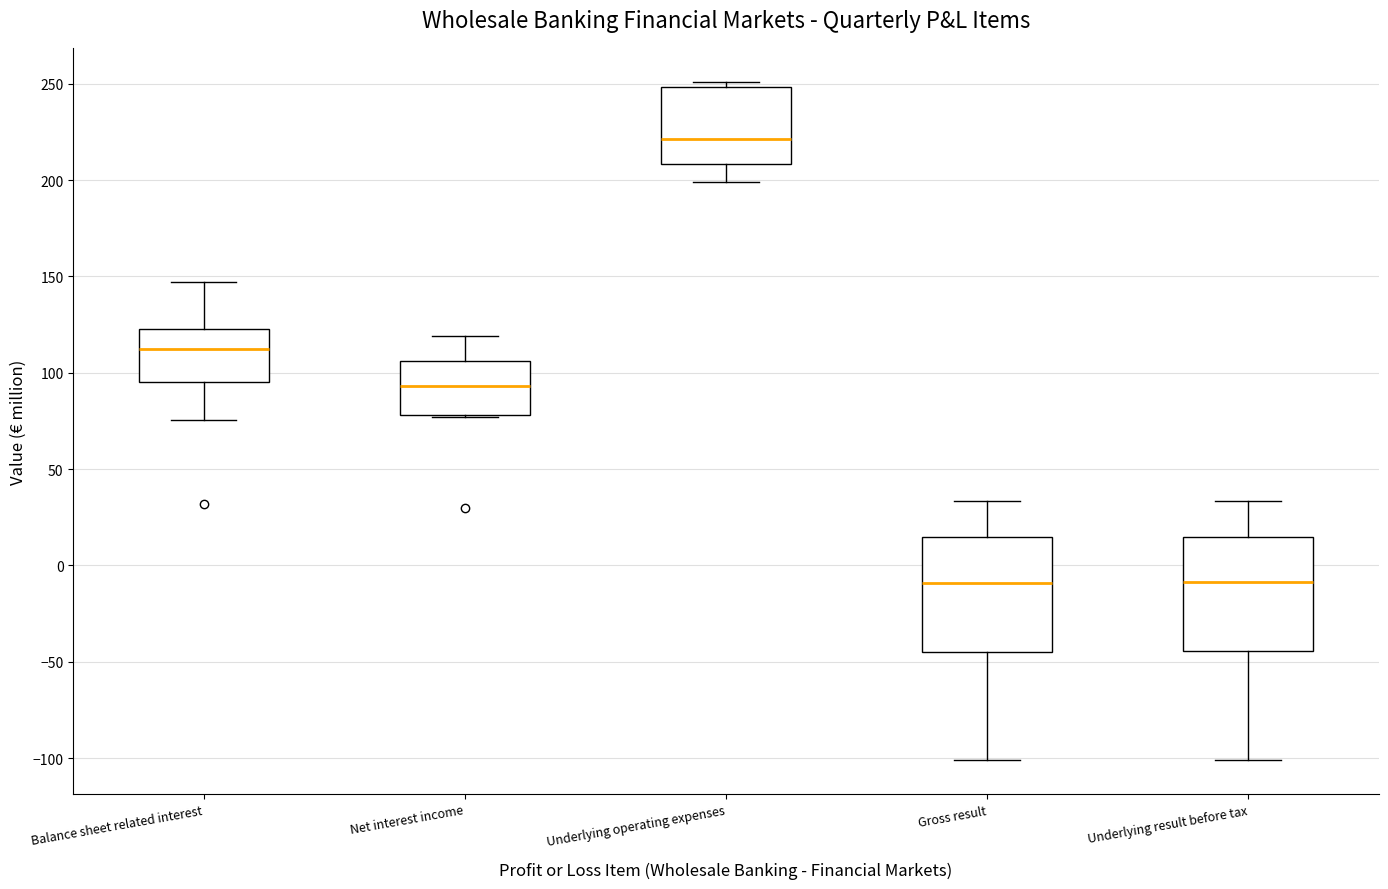

Reading left to right, transcribe this box plot: for each box, give where its median line is, the range the box spans, and where its two whiskers end, as read against the y-axis. The values are not printed on the chart, so give them approximately, as read against the axis.

Balance sheet related interest: median 115, box 95 to 125, whiskers 75 to 145
Net interest income: median 95, box 80 to 105, whiskers 75 to 120
Underlying operating expenses: median 220, box 210 to 250, whiskers 200 to 250 (just above the box's upper edge)
Gross result: median -10, box -45 to 15, whiskers -100 to 35
Underlying result before tax: median -10, box -45 to 15, whiskers -100 to 35